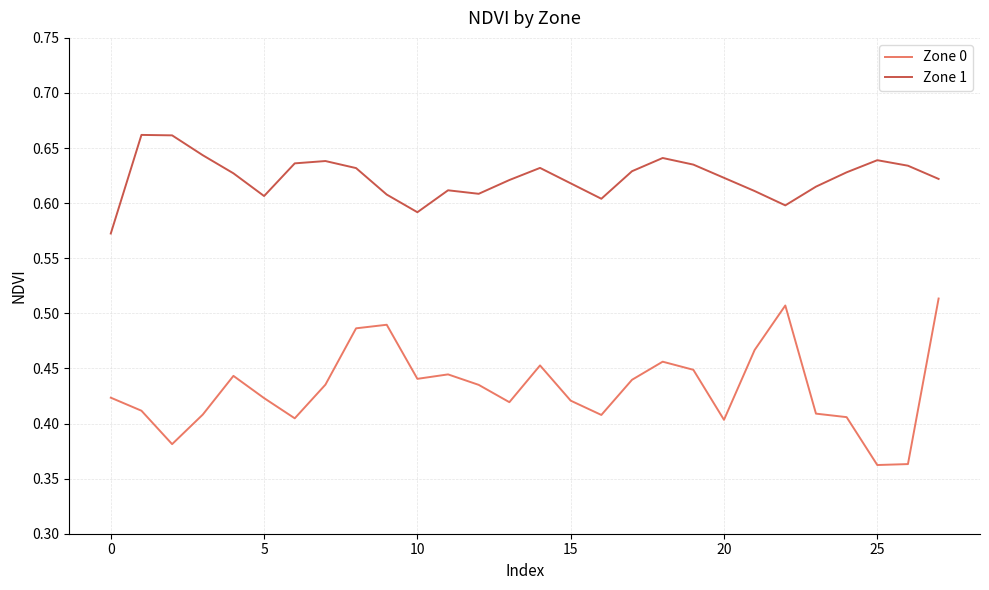

Which series has the largest total across all categories?

Zone 1